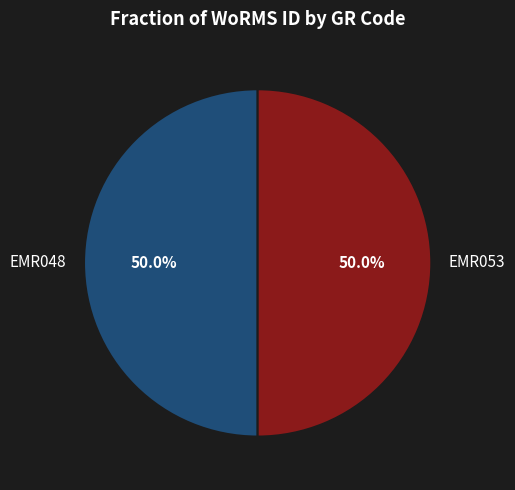

To the nearest percent, what is the average slice percentage?

50%